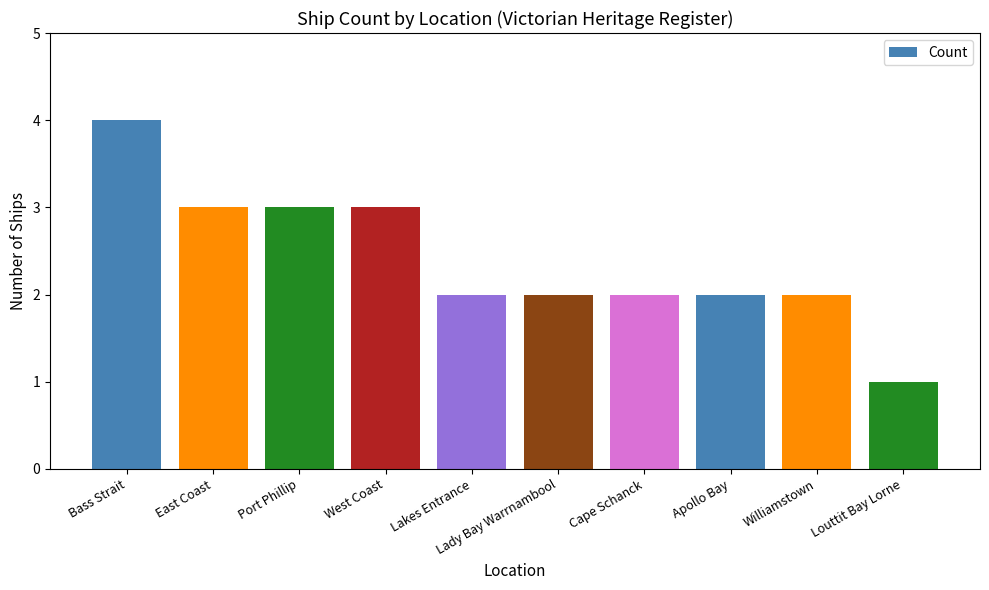

The chart shows a value of 2 at Lady Bay Warrnambool. True or false?

True